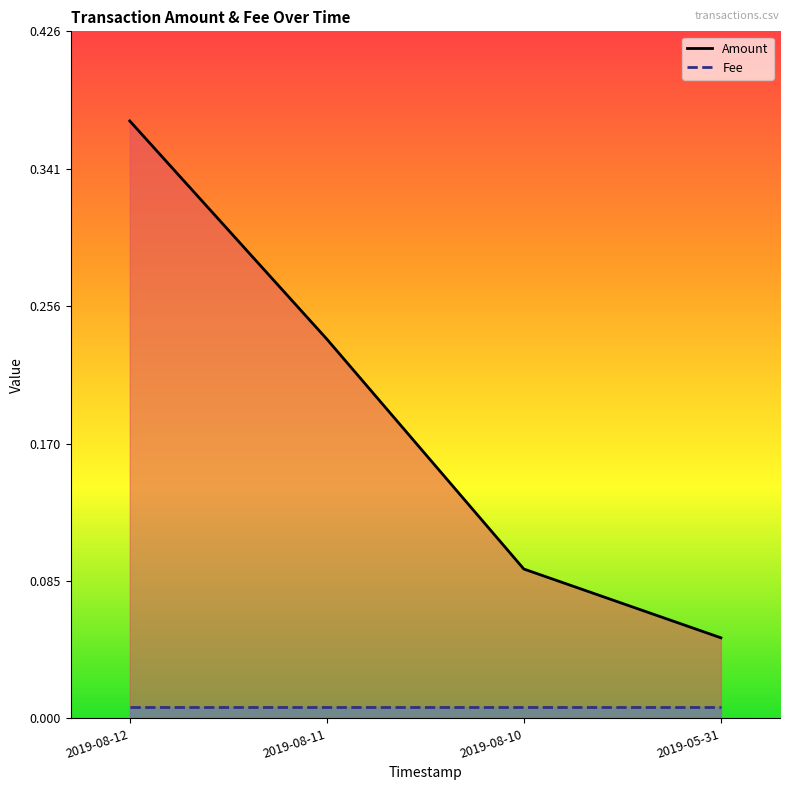

How many lines are shown in the chart?

2